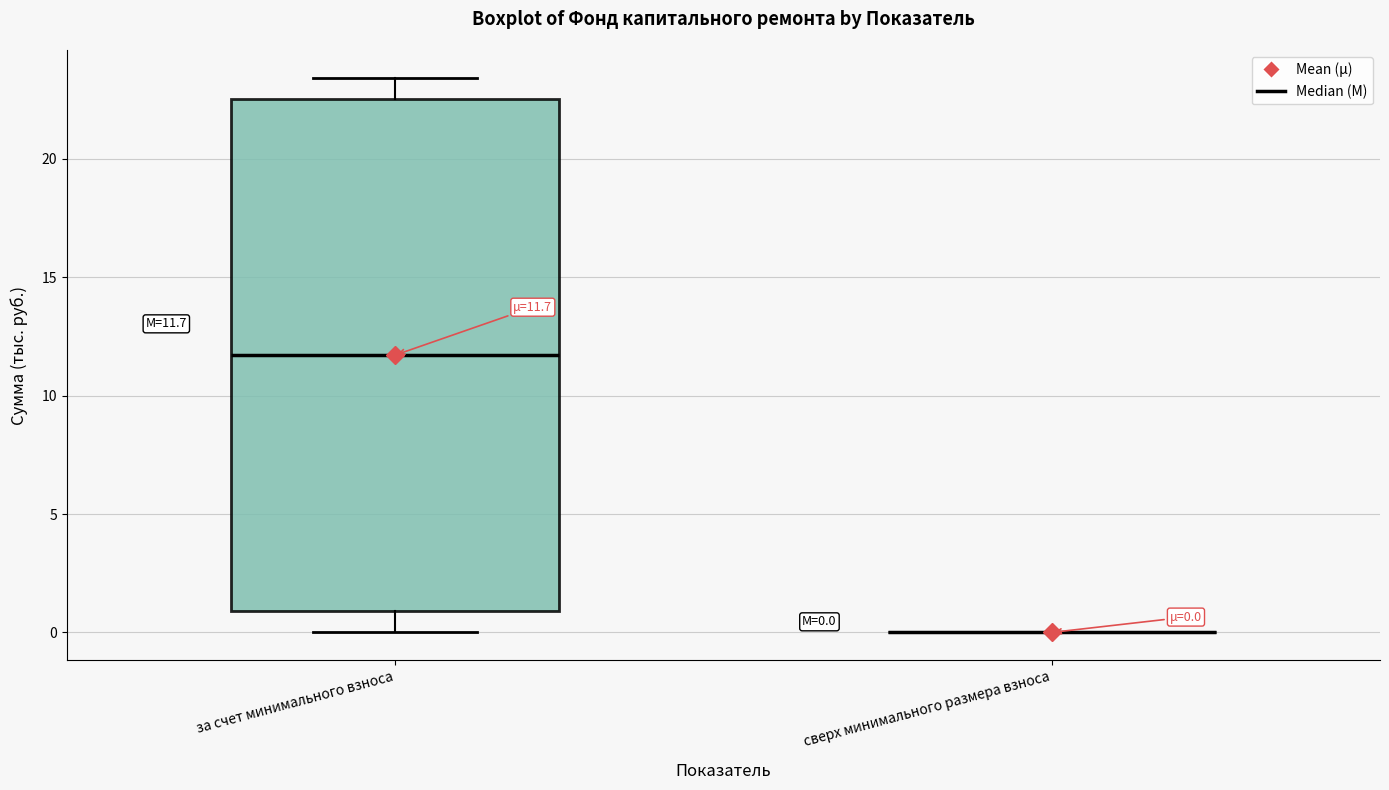

Which box is the tallest, from its lower edge to its upper edge?

за счет минимального взноса